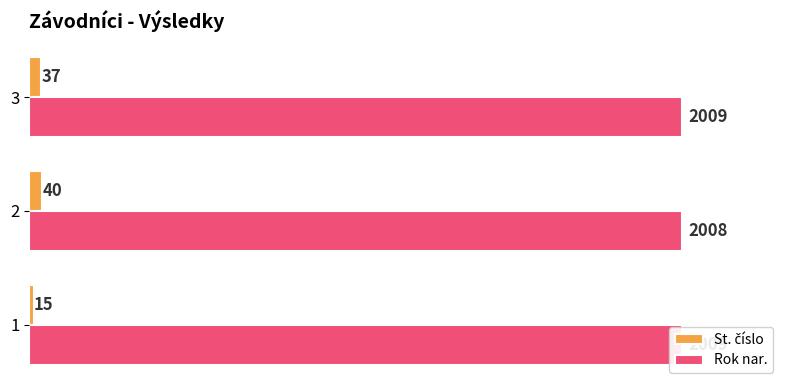

What is the maximum value for Rok nar.?

2009